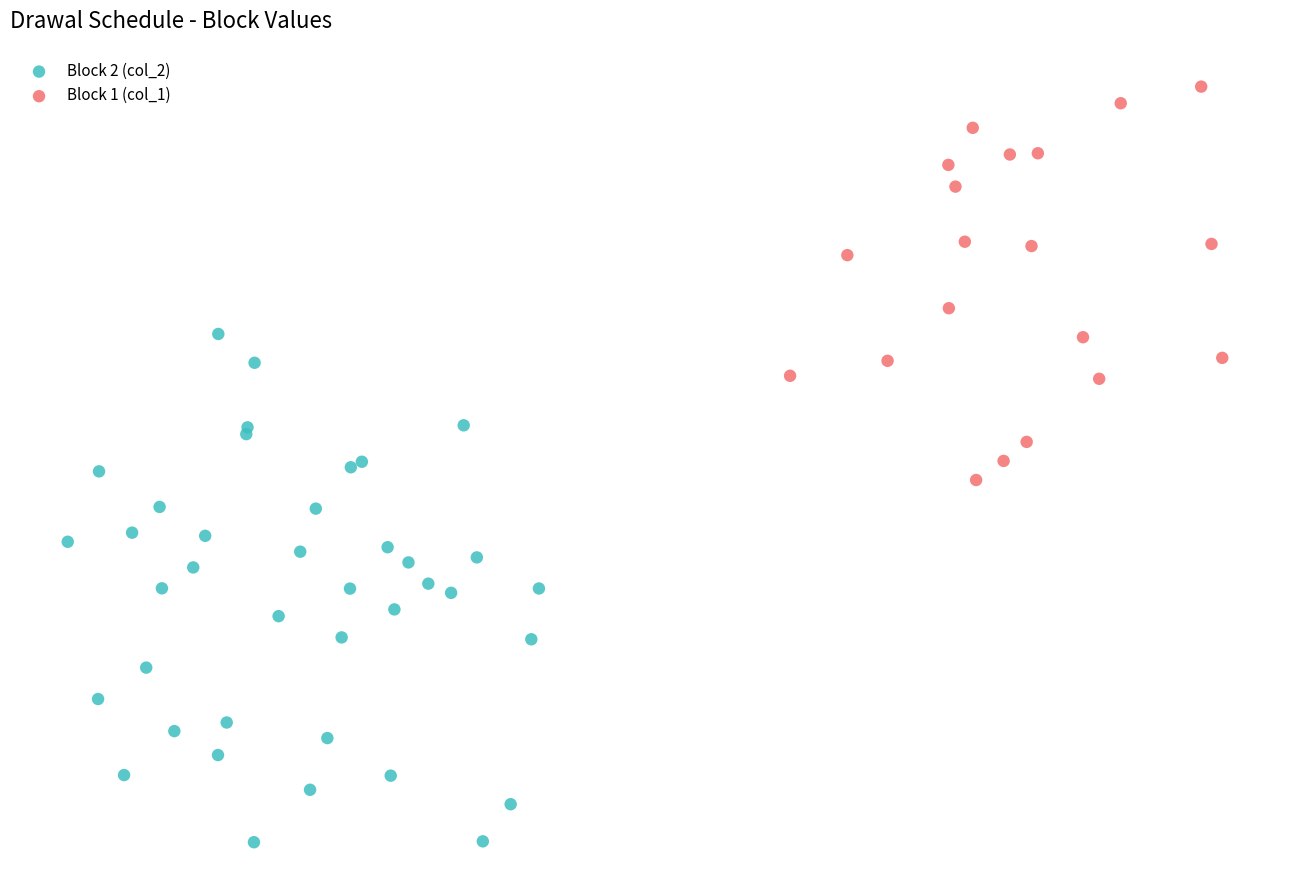

Which series reaches the minimum Y coordinate?

Block 2 (col_2)